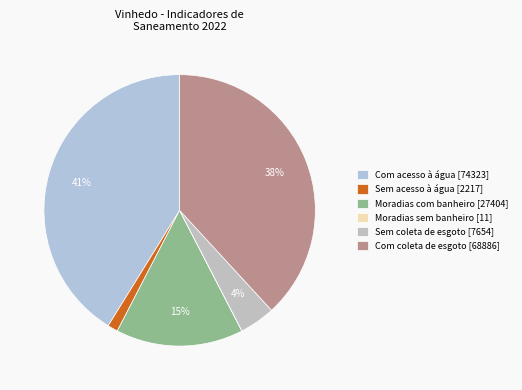

To the nearest percent, what is the average slice percentage?

17%